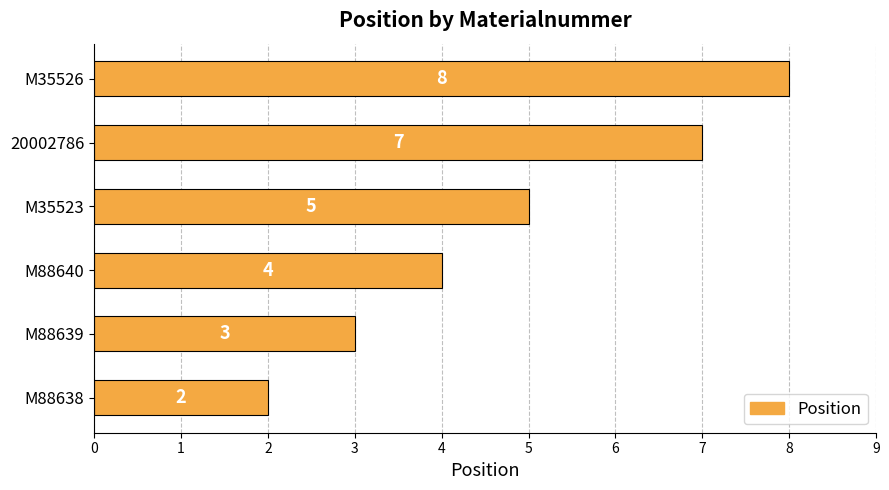

How many values are below 5?

3